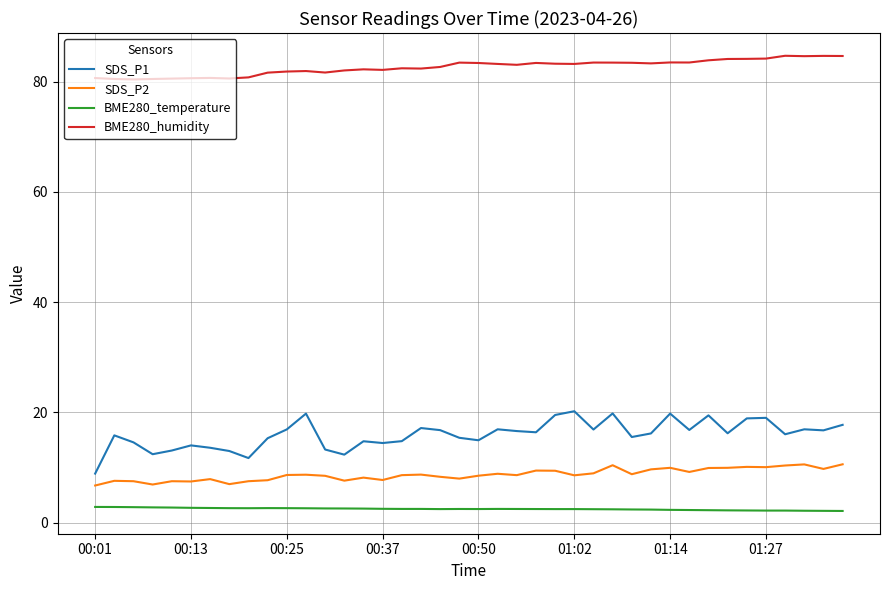

True or false: SDS_P1 and BME280_temperature intersect in this chart.

False